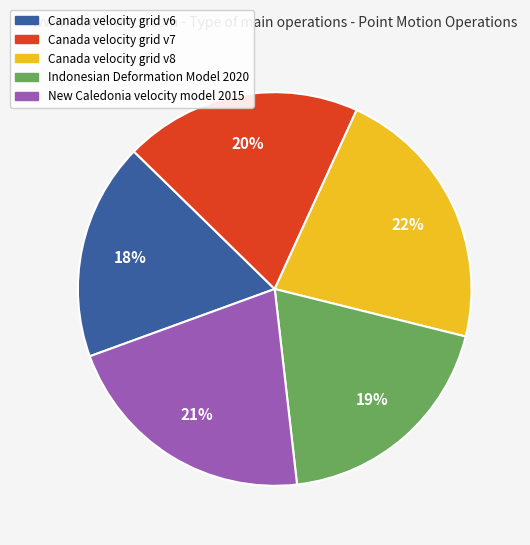

Does Canada velocity grid v8 represent more than half of the total?

No